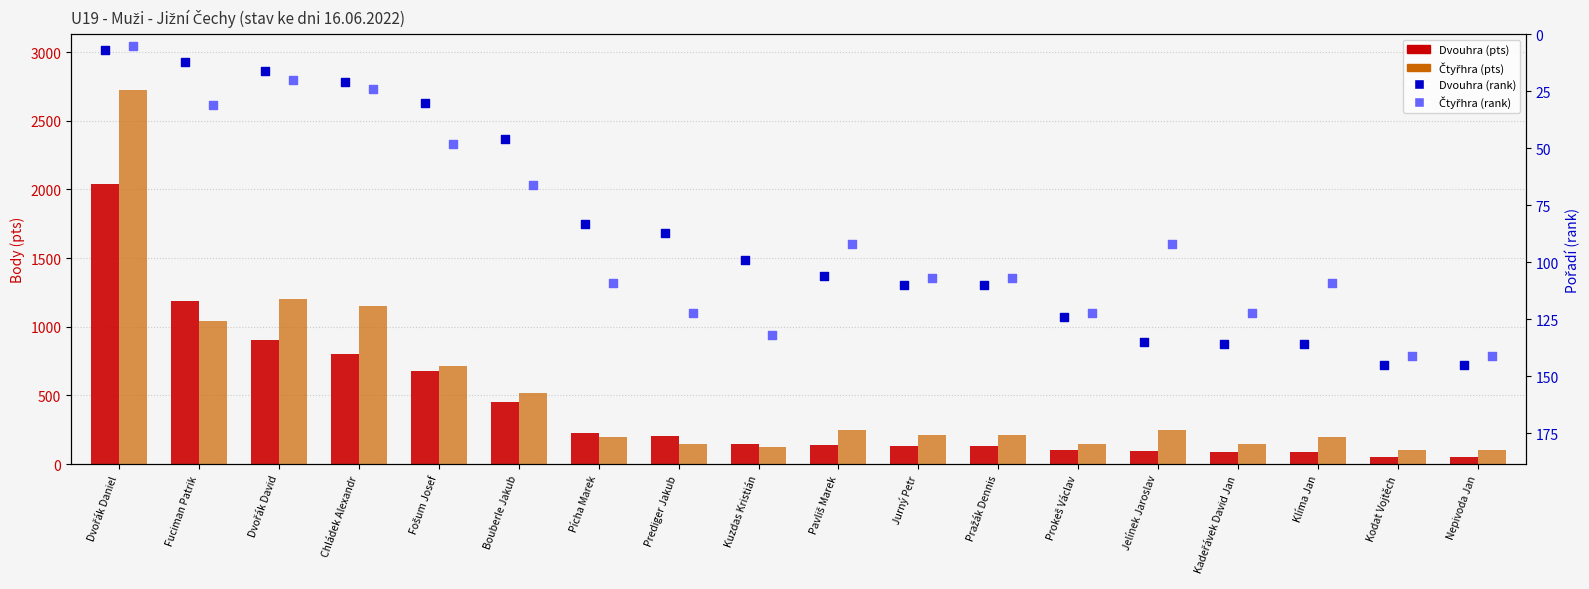

What is the total value across all series at Fuciman Patrik?

2273